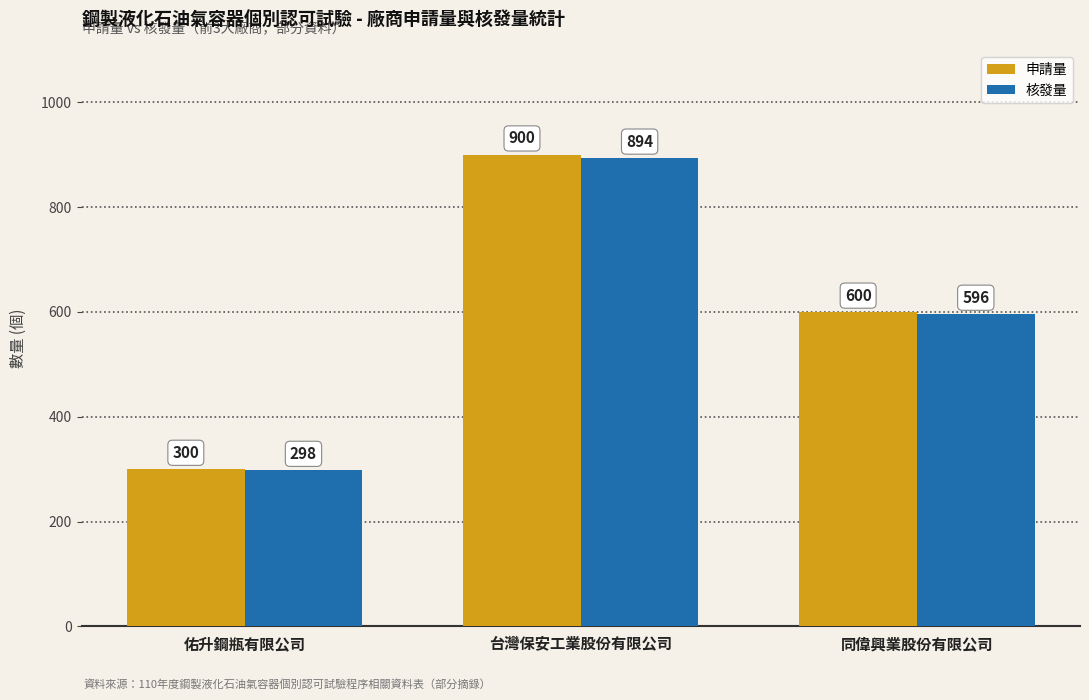

Reading left to right, extract all data points from this chart.

申請量: 300	900	600
核發量: 298	894	596